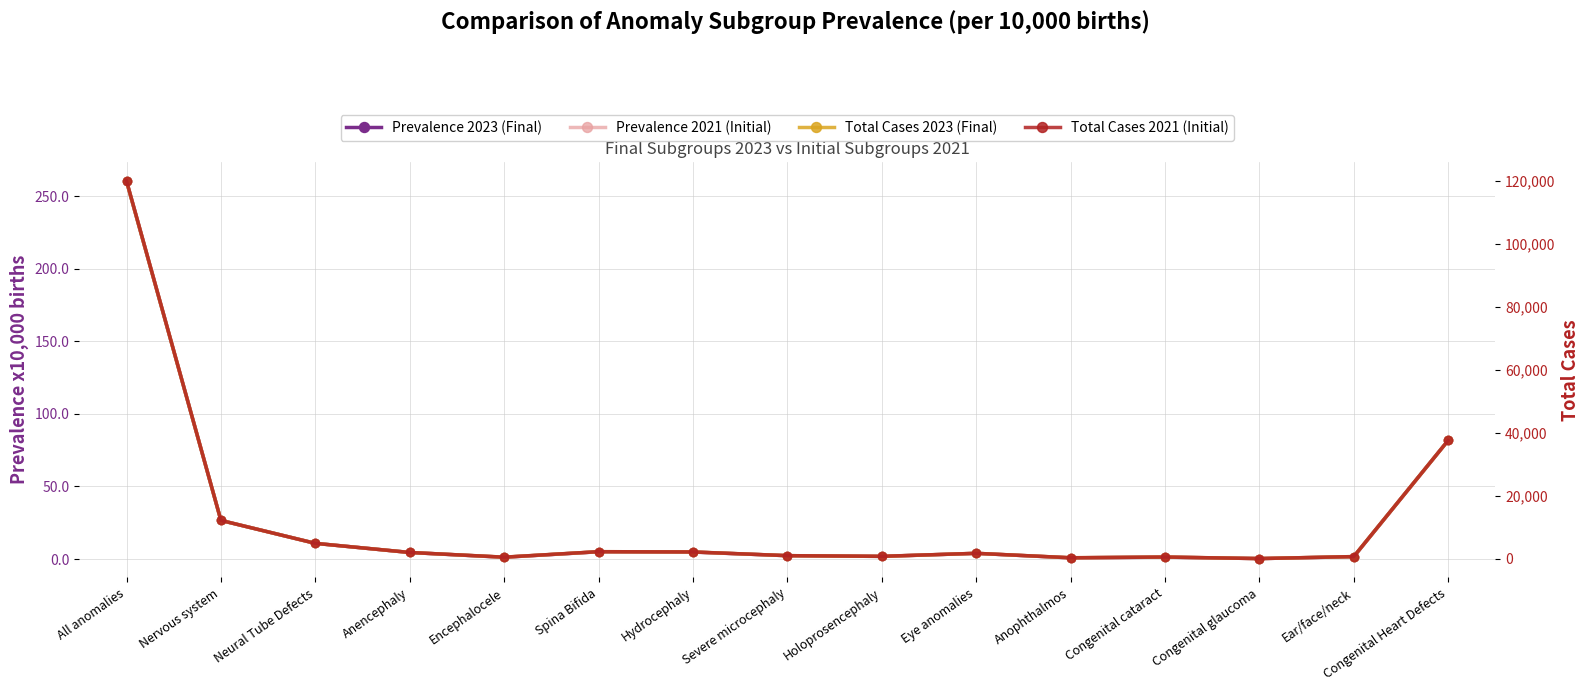

What is the label of the 3rd point from the right?

Congenital glaucoma